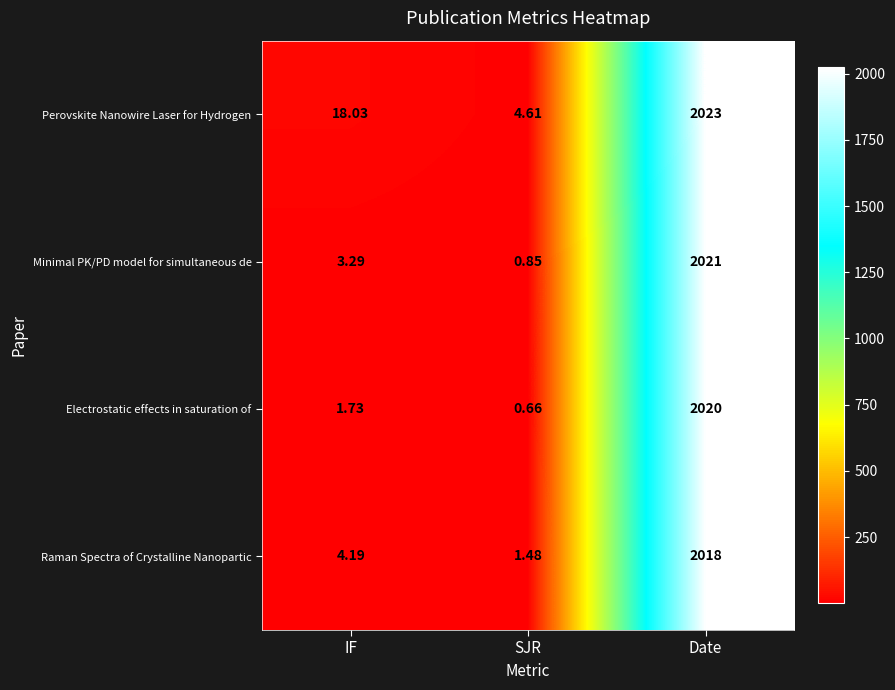

At which category does the chart reach its minimum across all series?

SJR